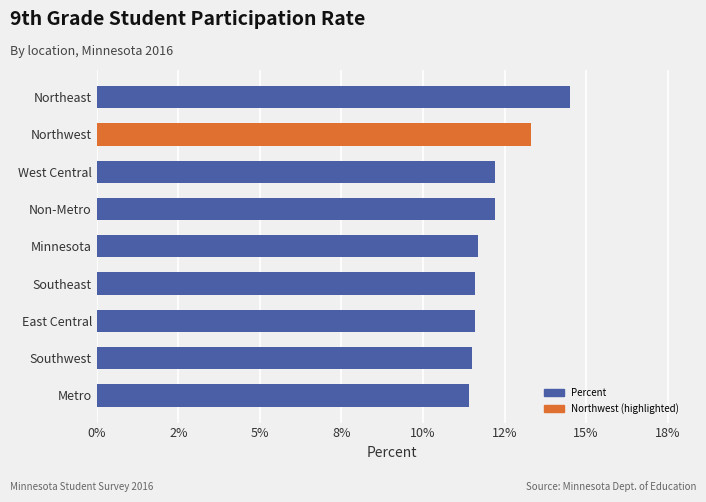

Are the bars horizontal?

Yes